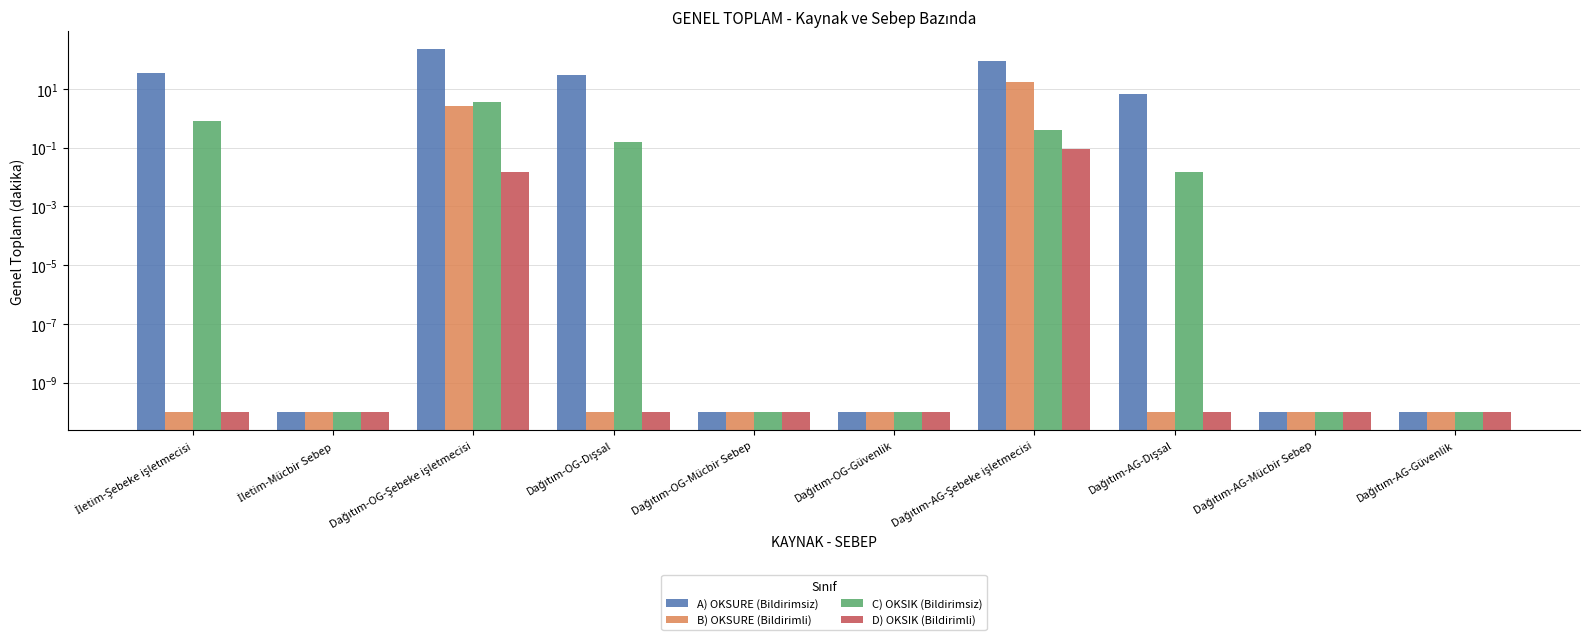

What is the sum of all B) OKSURE (Bildirimli) values?

19.8